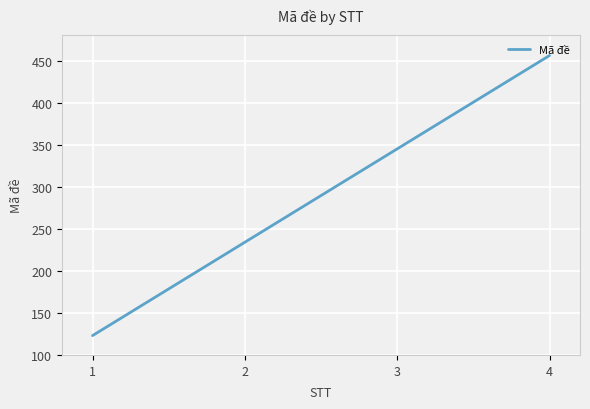

Reading left to right, what are all the values shown in this chart?

1=123	2=234	3=345	4=456